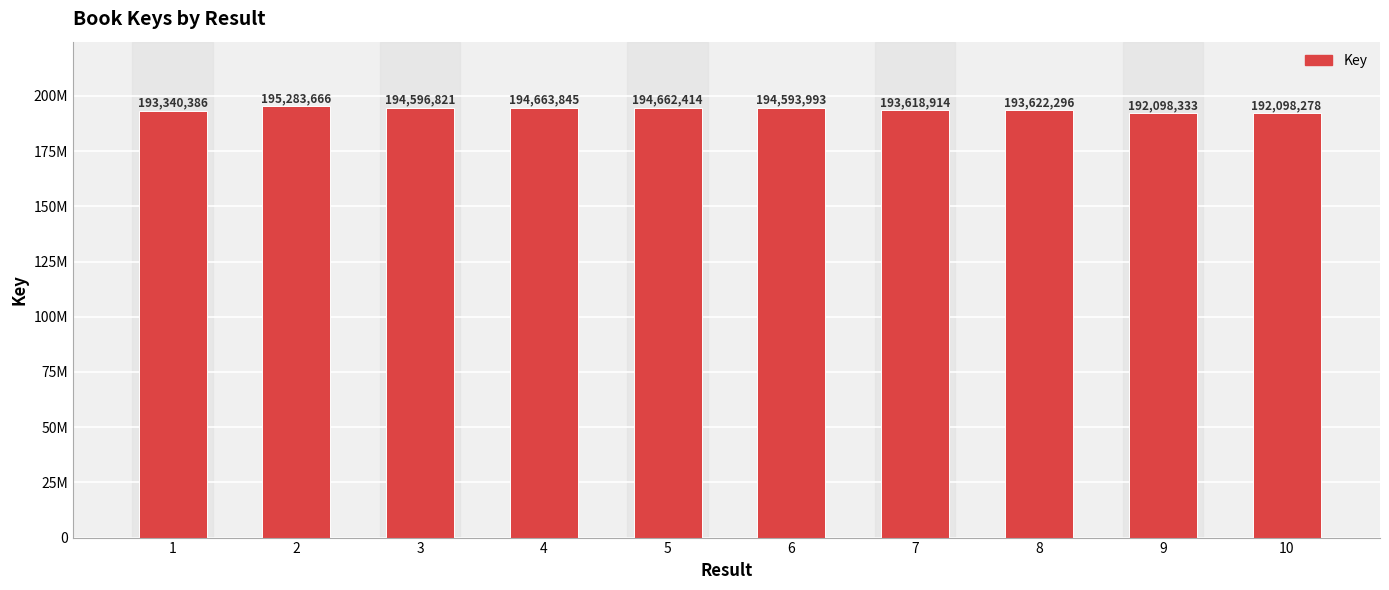

Is it true that the value at 3 is 194596821?

True